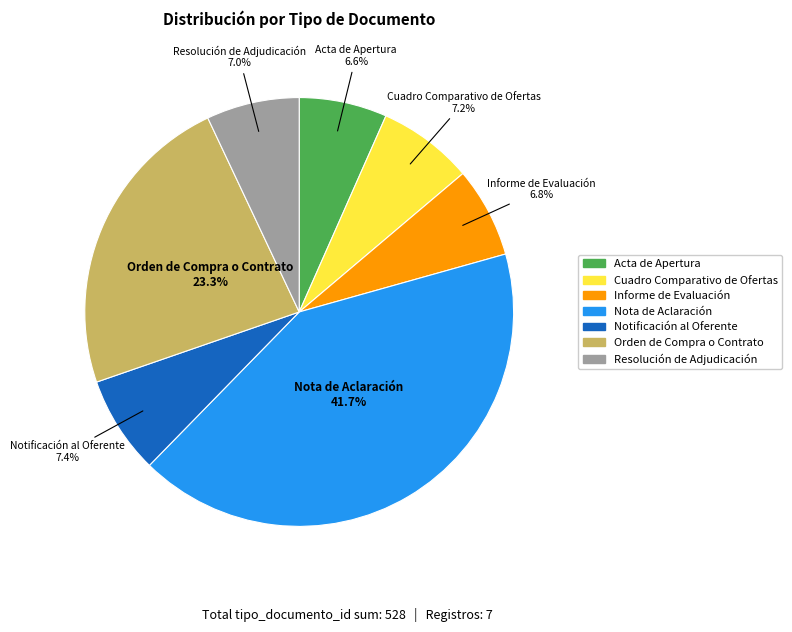

Does any single category account for the majority?

No